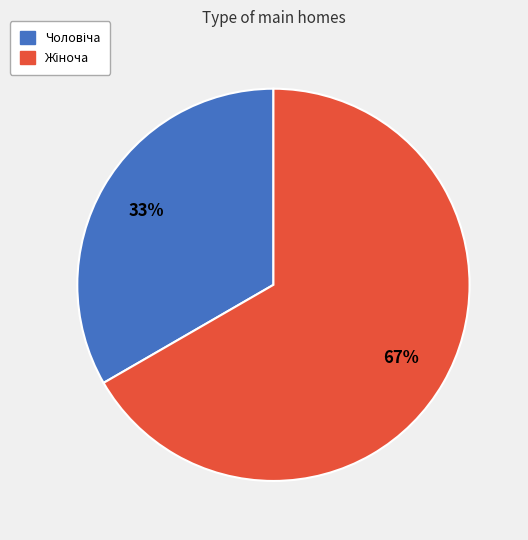

Does any single category account for the majority?

Yes